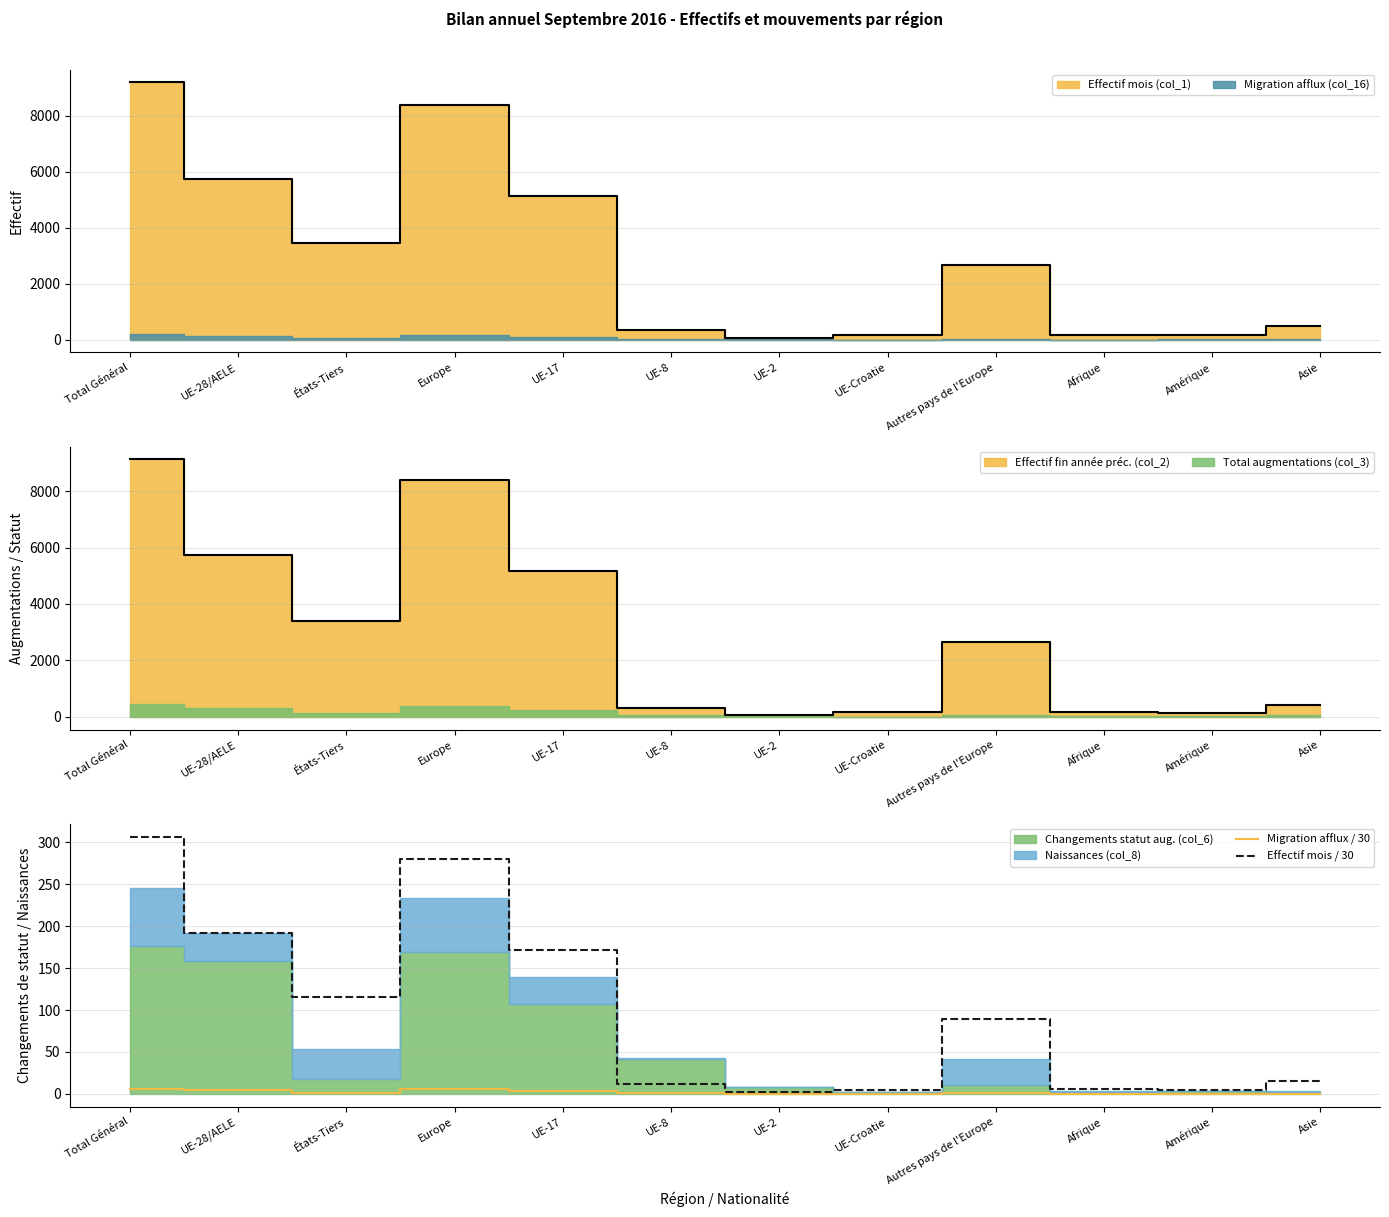

What is the spread (max minus min) of values at Amérique?

4.8